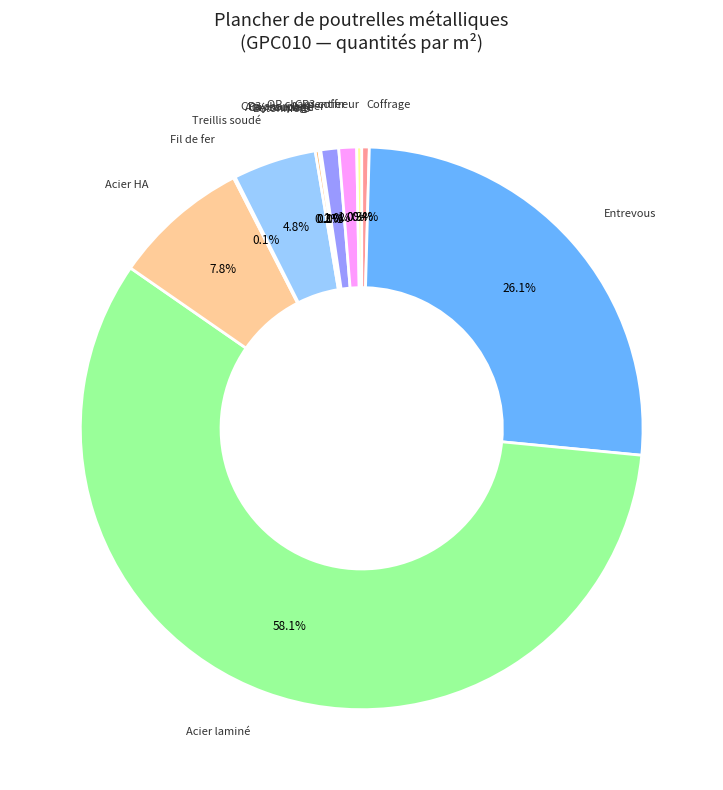

Which category accounts for the majority?

Acier laminé